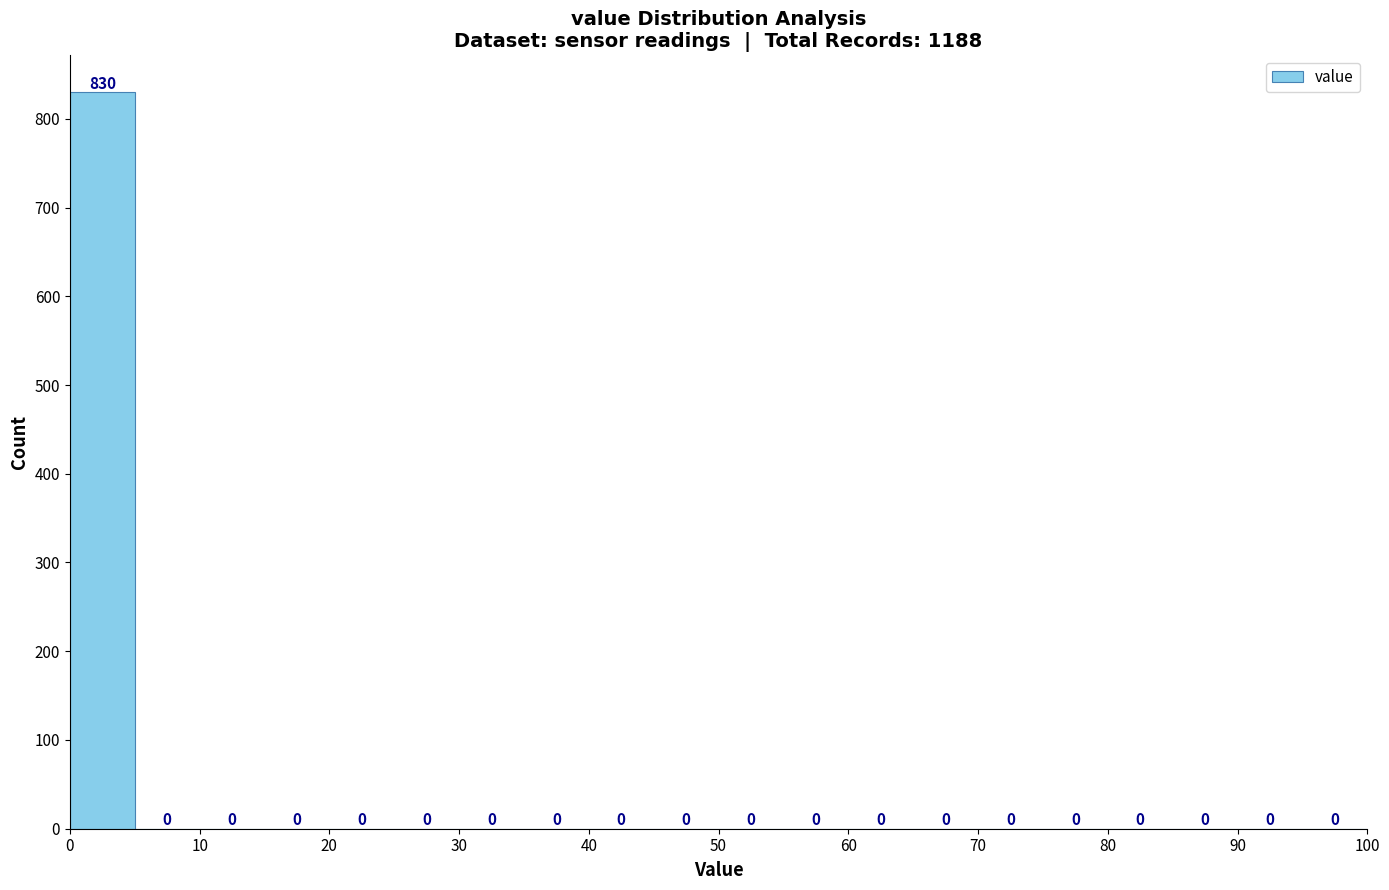

Reading left to right, list every bar in this chart as the range it spans on the x-axis followed by its height.

0 to 5: 830
5 to 10: 0
10 to 15: 0
15 to 20: 0
20 to 25: 0
25 to 30: 0
30 to 35: 0
35 to 40: 0
40 to 45: 0
45 to 50: 0
50 to 55: 0
55 to 60: 0
60 to 65: 0
65 to 70: 0
70 to 75: 0
75 to 80: 0
80 to 85: 0
85 to 90: 0
90 to 95: 0
95 to 100: 0